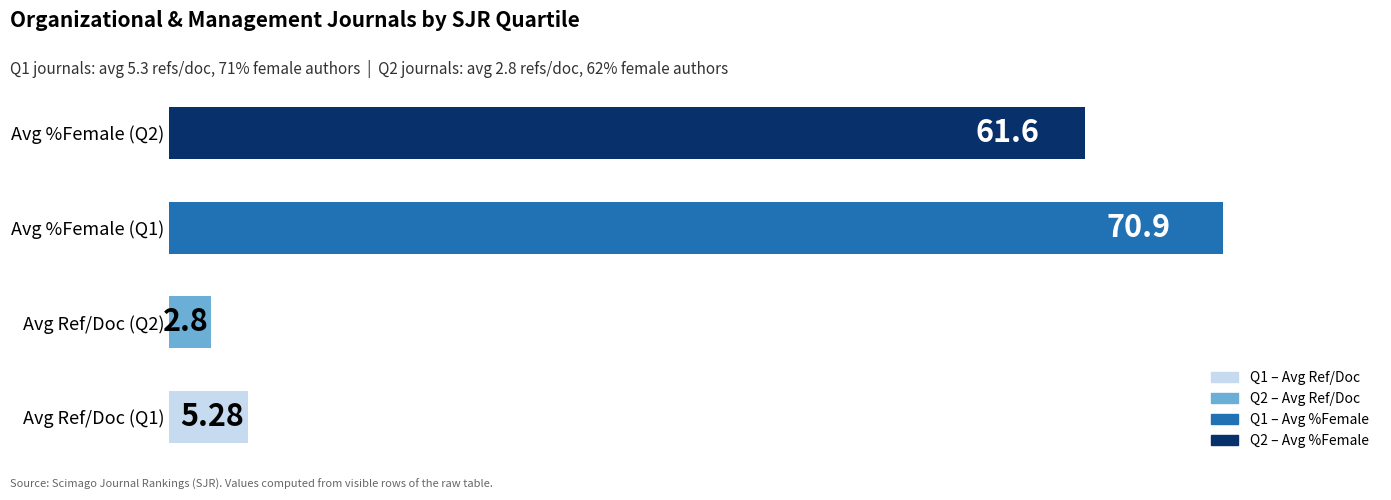

What is the difference between the second highest and minimum values?

58.8